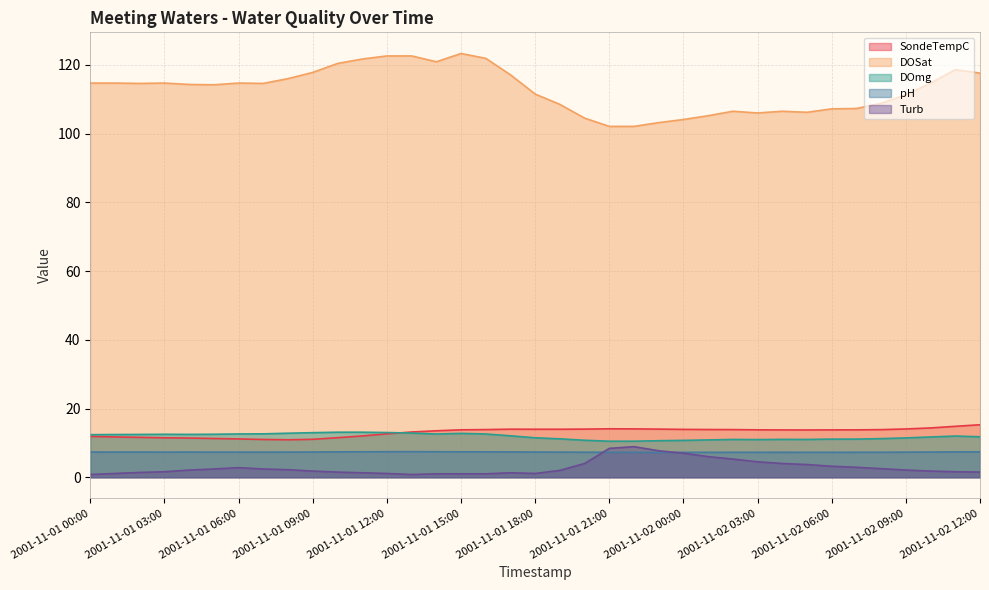

At which category is the sum across all series the highest?

2001-11-01 15:00